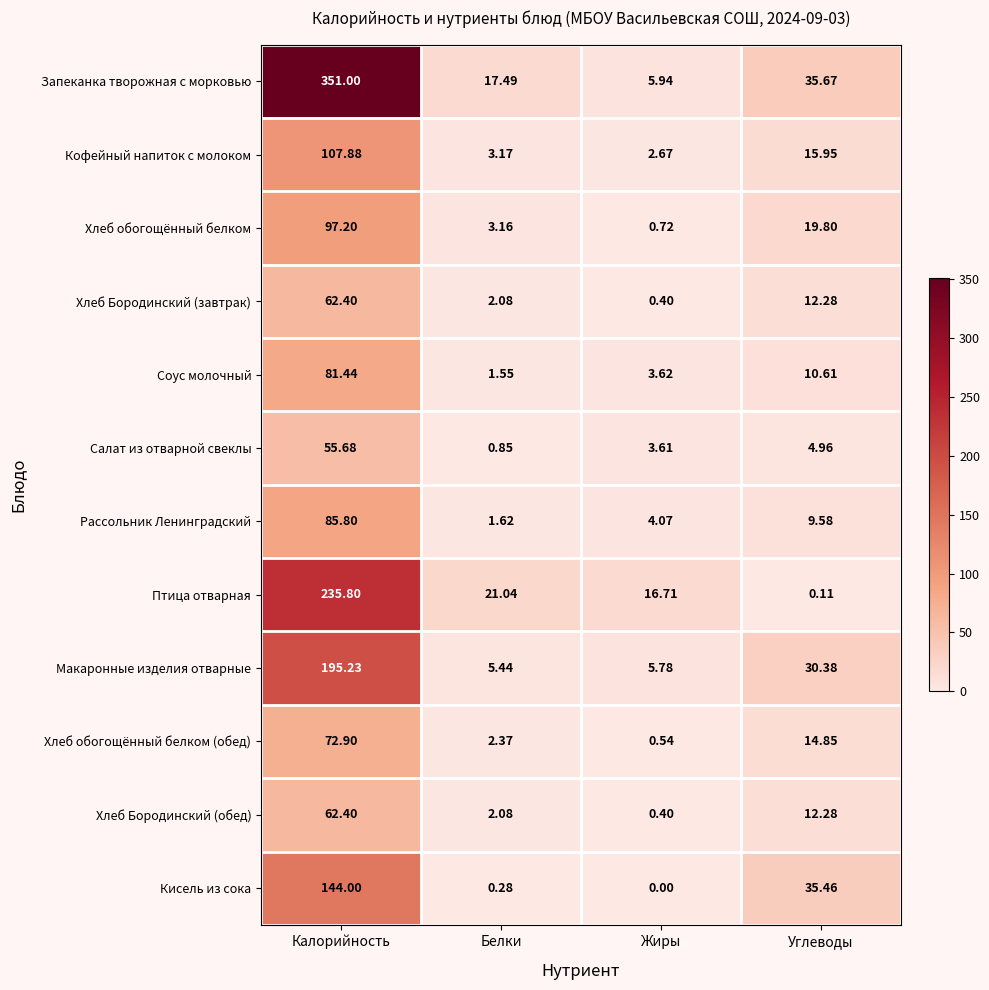

Where is Соус молочный nearest to the value 41?

Углеводы